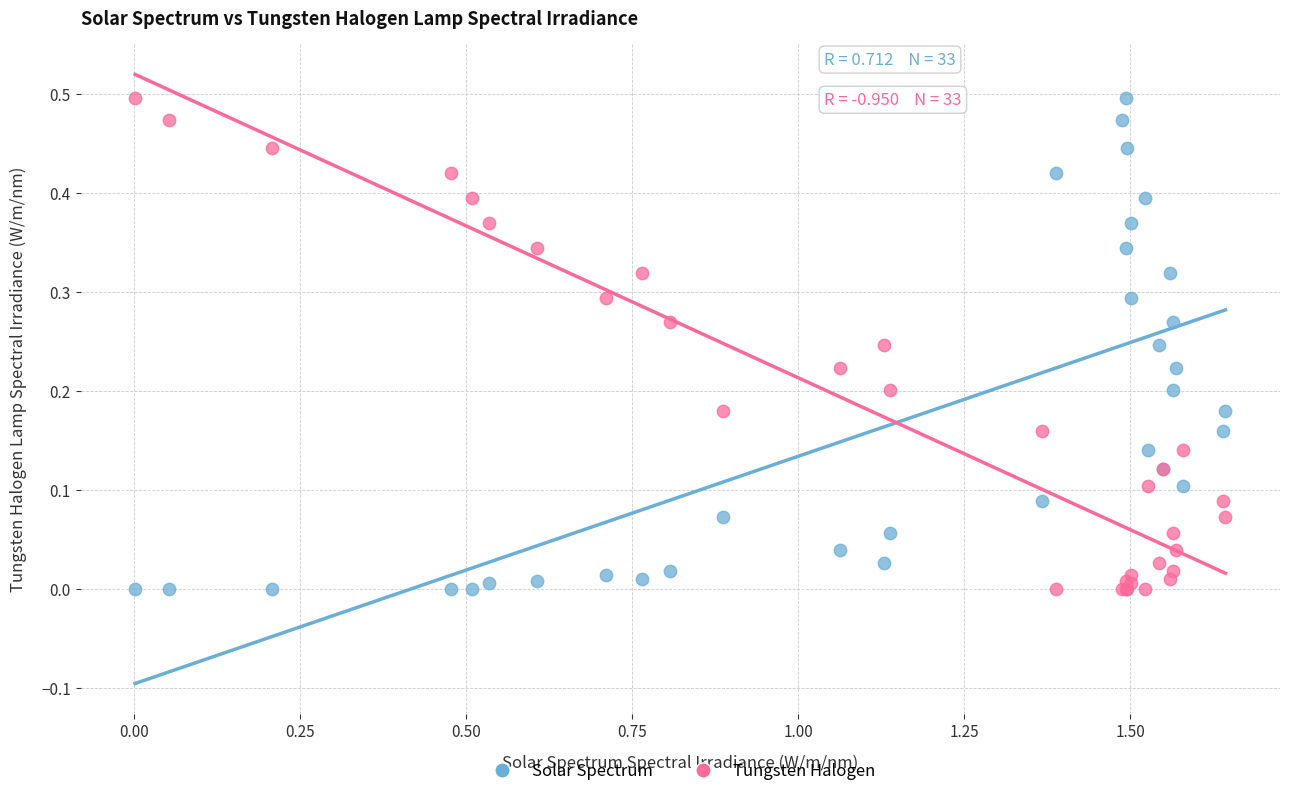

What is the X range (max minus min) for the scatter plot?

1.6